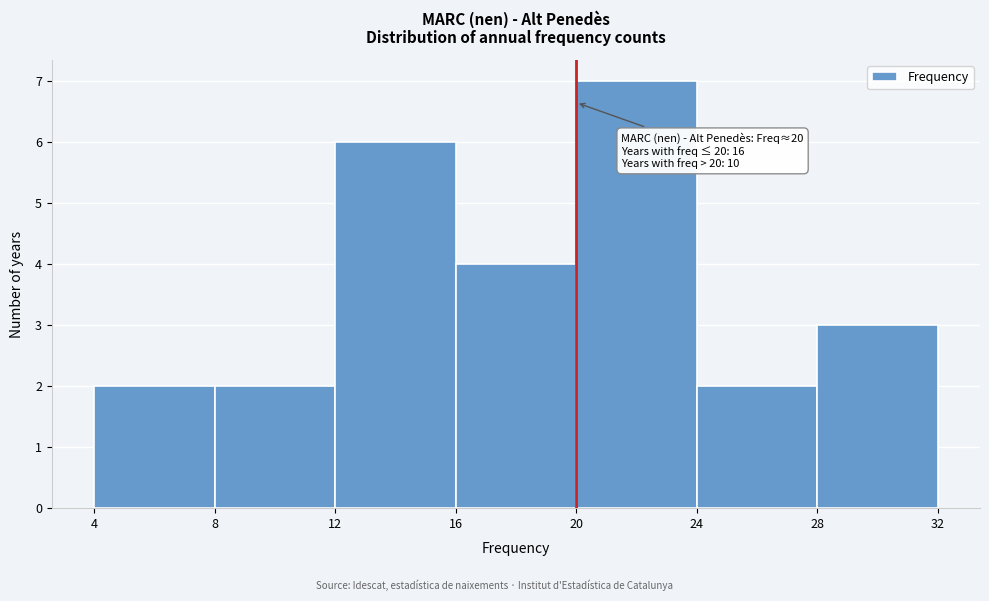

Which range on the x-axis has the tallest bar?

20 to 24